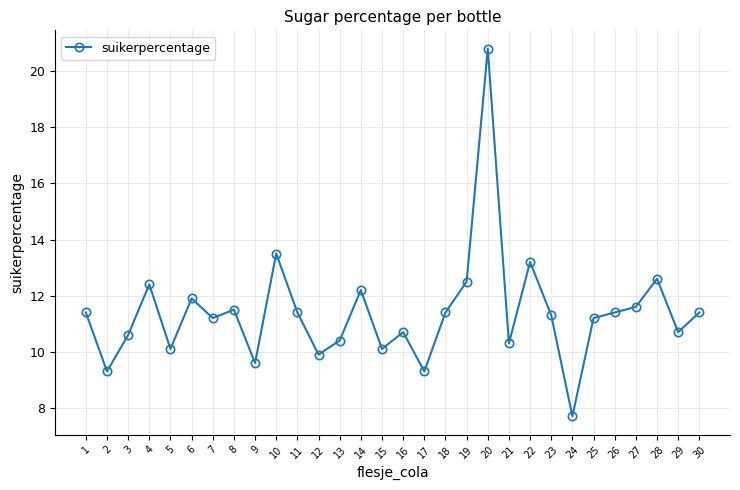

What is the difference between the maximum and minimum values?

13.1